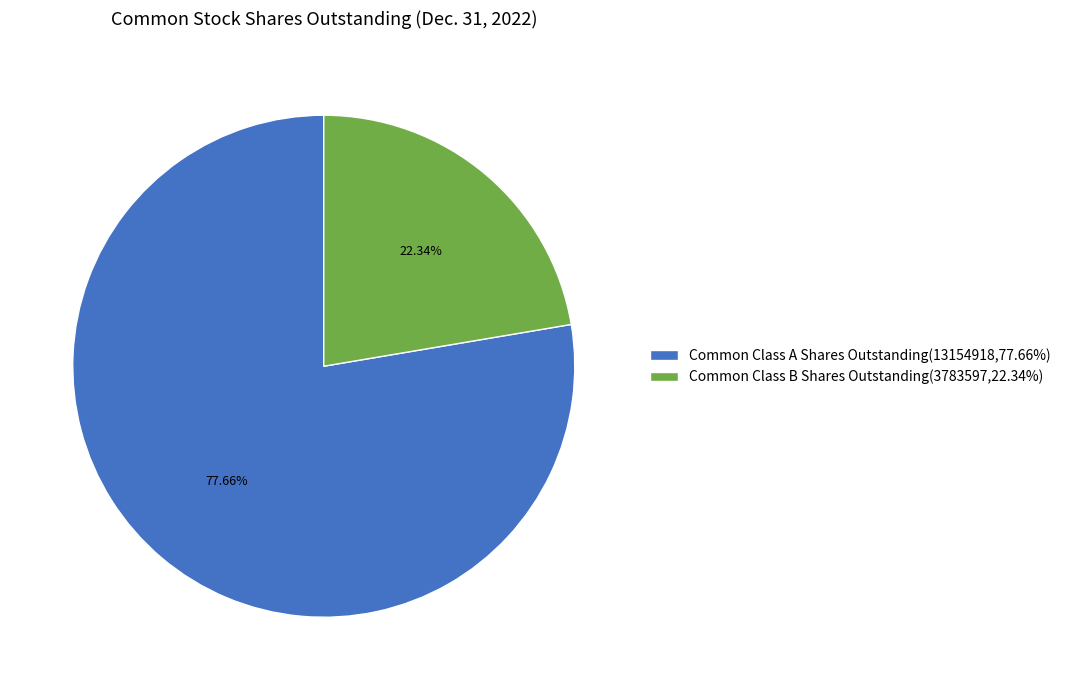

Is it true that Common Class B Shares Outstanding is 22% of the pie?

True